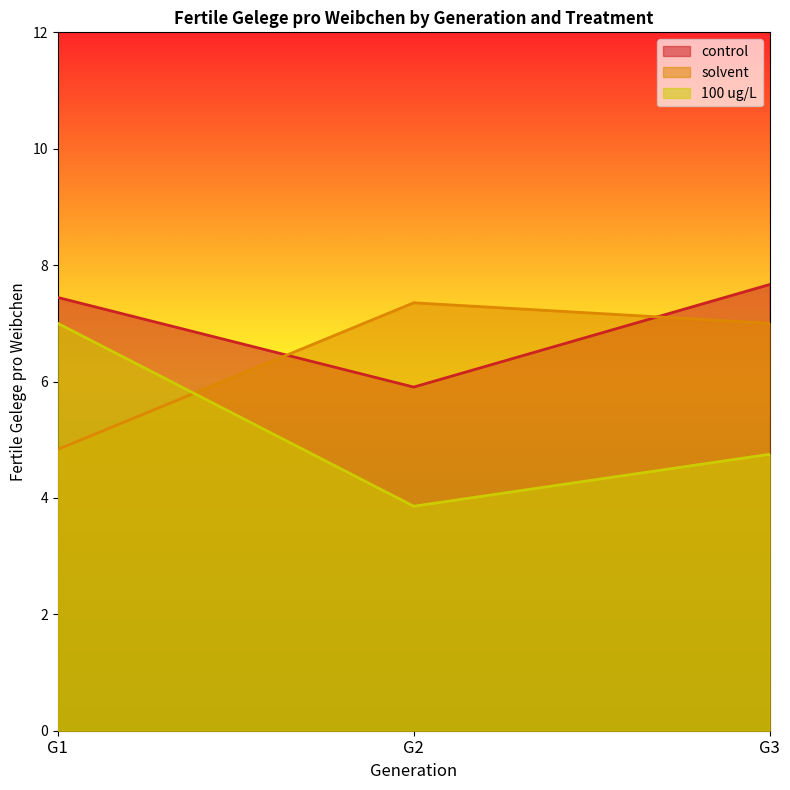

How many data points in solvent are less than 7?

1